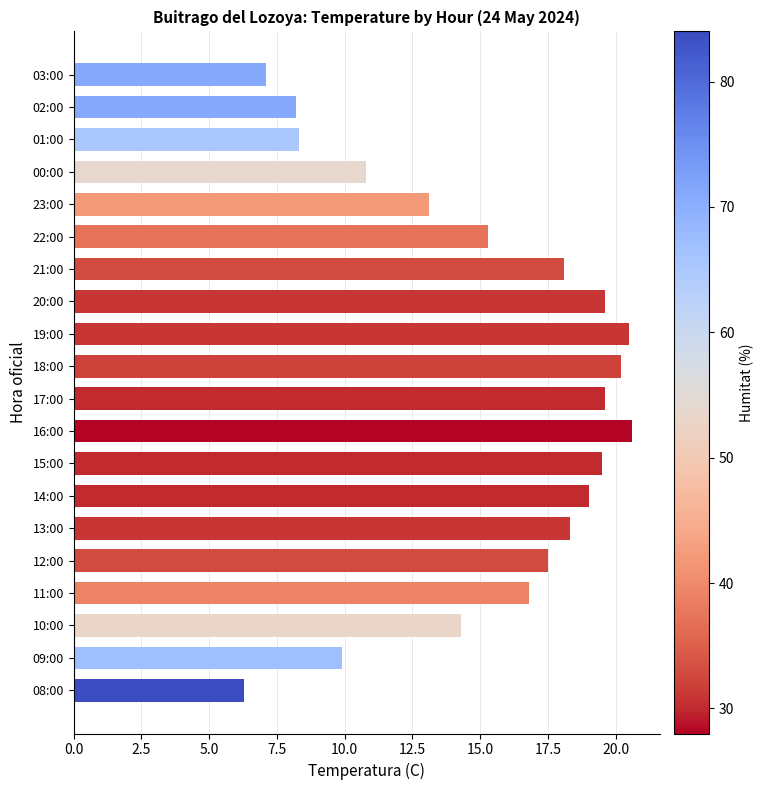

How many bars are there in total?

20